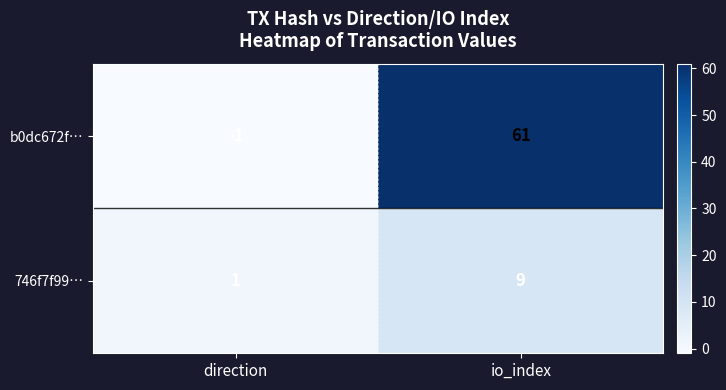

Rank the series by their maximum value, from lowest to highest.

746f7f99…, b0dc672f…